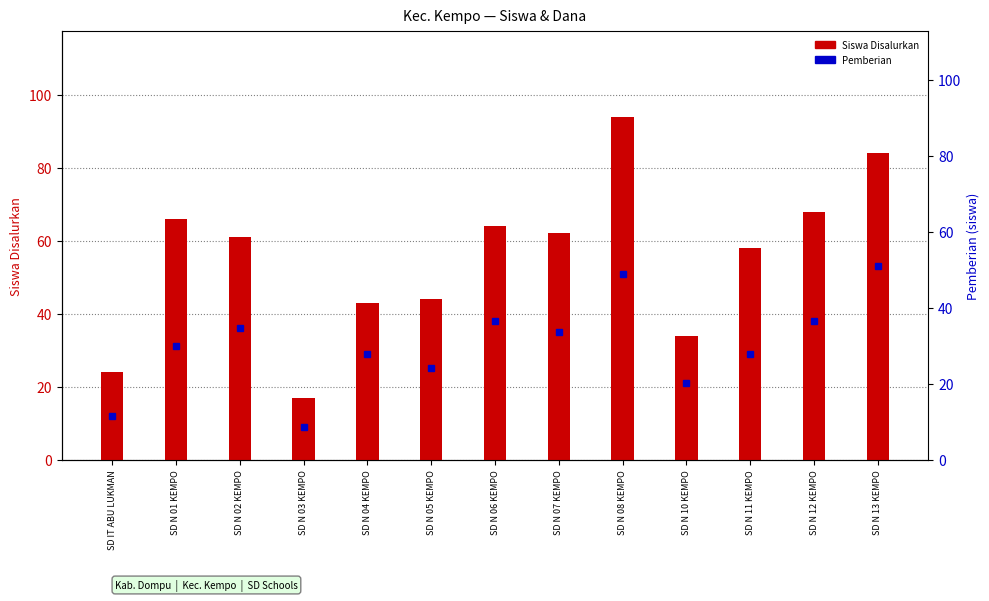

Reading left to right, extract all data points from this chart.

SD IT ABU LUKMAN=24	SD N 01 KEMPO=66	SD N 02 KEMPO=61	SD N 03 KEMPO=17	SD N 04 KEMPO=43	SD N 05 KEMPO=44	SD N 06 KEMPO=64	SD N 07 KEMPO=62	SD N 08 KEMPO=94	SD N 10 KEMPO=34	SD N 11 KEMPO=58	SD N 12 KEMPO=68	SD N 13 KEMPO=84